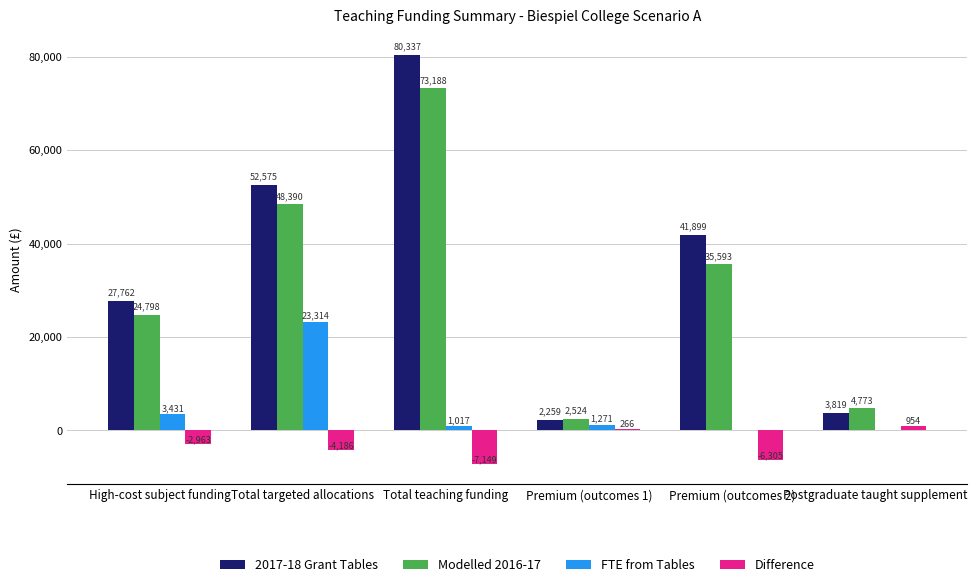

Are the bars grouped side by side (vs. stacked)?

Yes